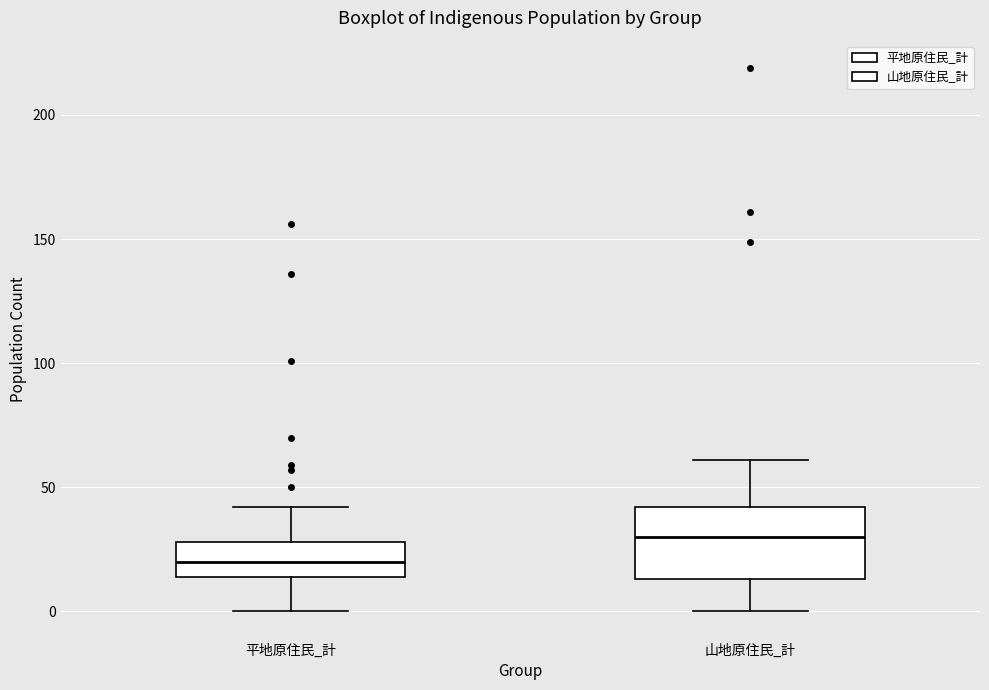

Where is the lower edge of the box for 平地原住民_計 on the y-axis? The values are not printed on the chart, so give them approximately, as read against the axis.

15